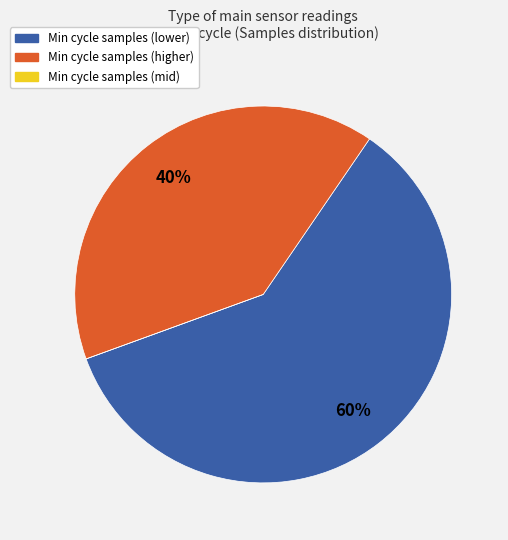

To the nearest percent, what is the difference between the largest and smallest slice percentages?

60%